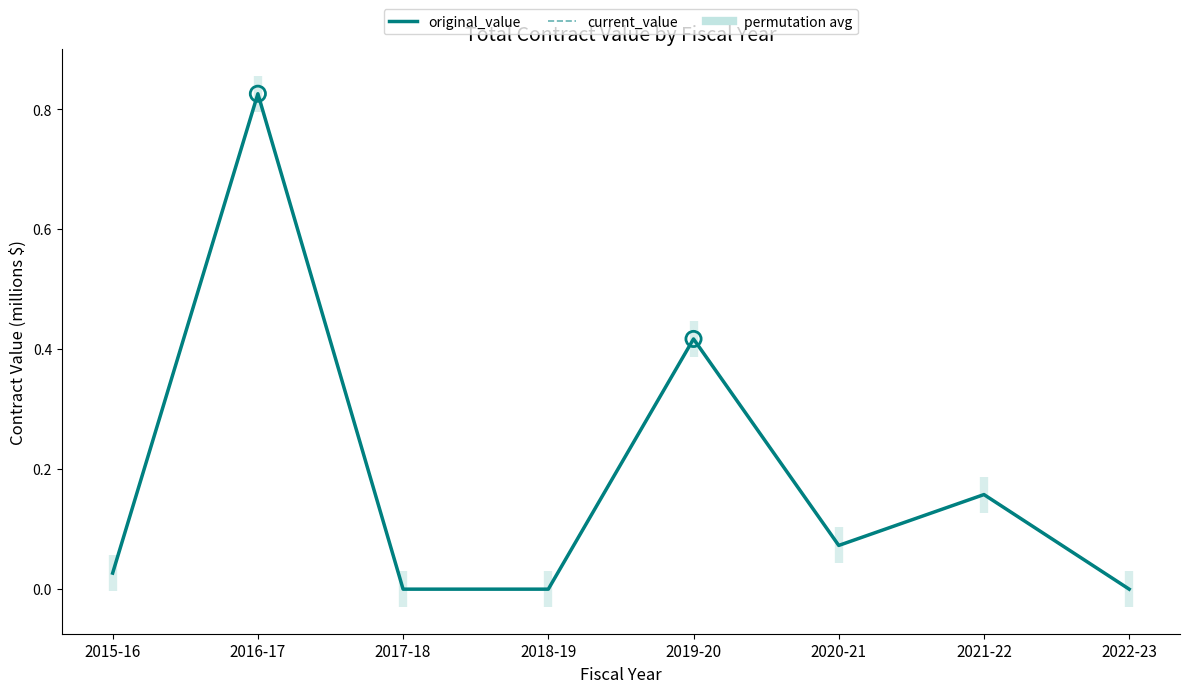

Is the value of original_value at 2022-23 greater than the value of current_value at 2019-20?

No